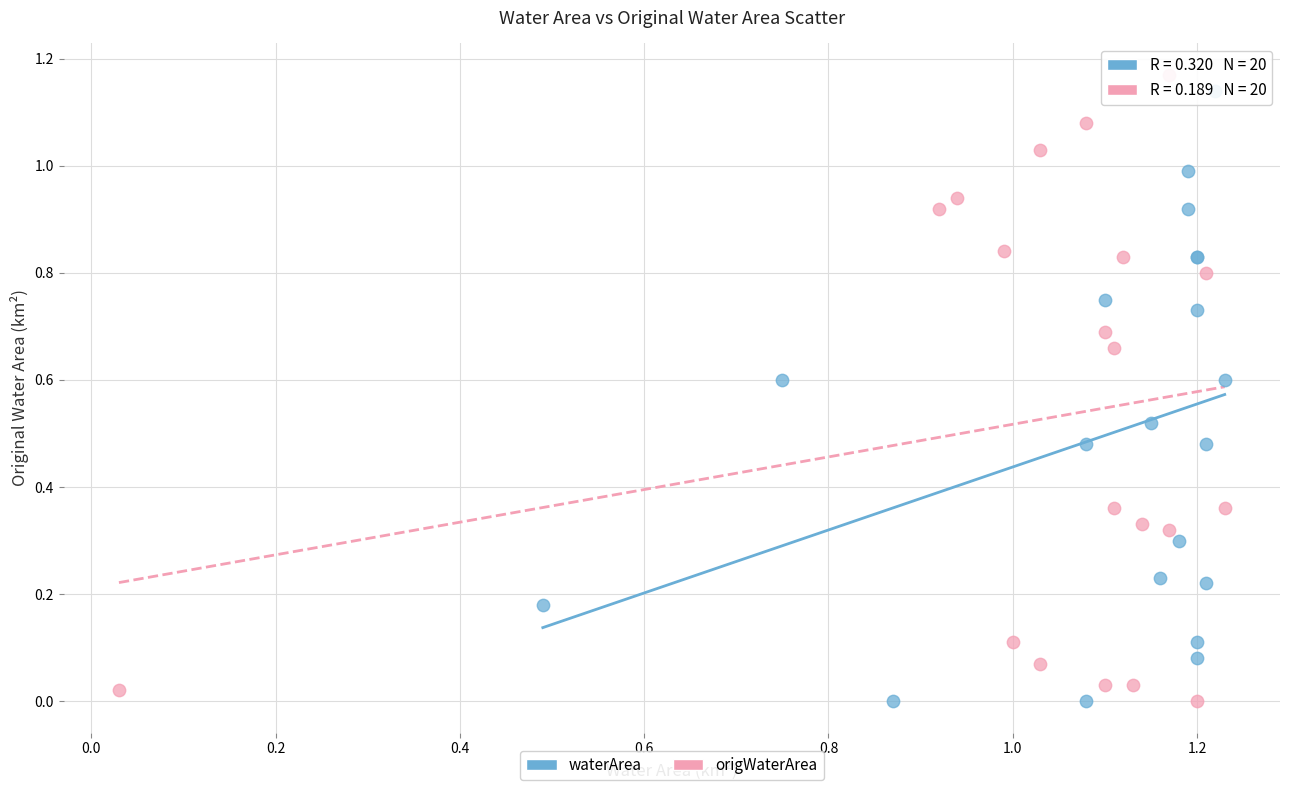

What are all the series names shown in the legend?

waterArea, origWaterArea